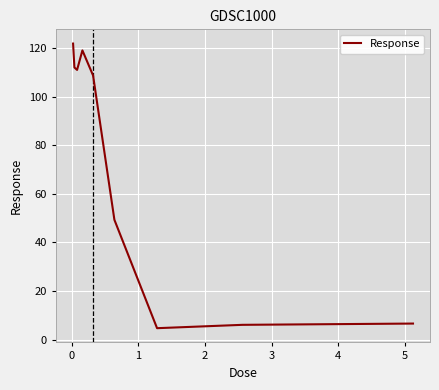

What is the sum of all values?

639.9